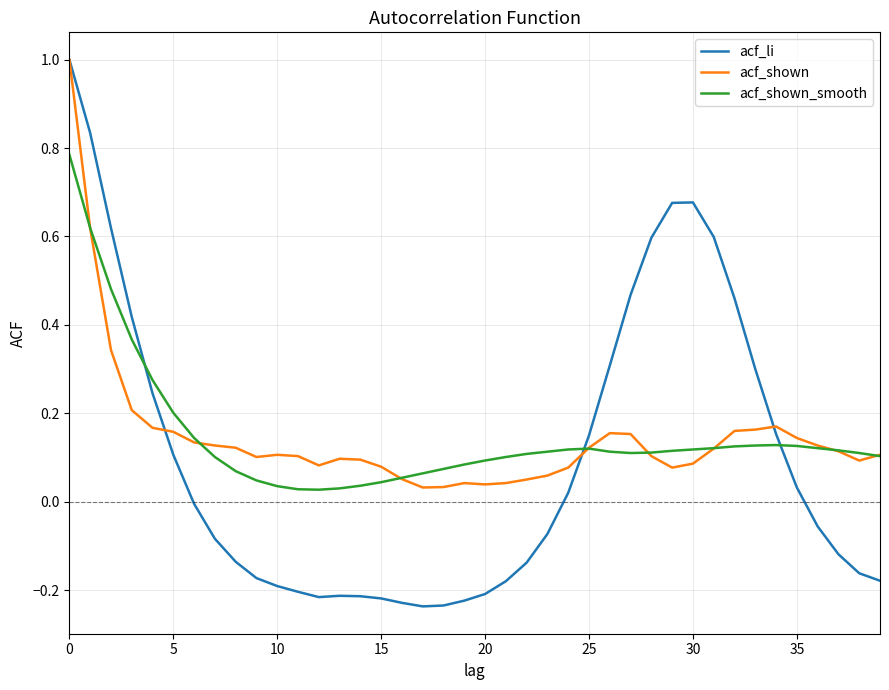

Which series has the largest range (max minus min)?

acf_li